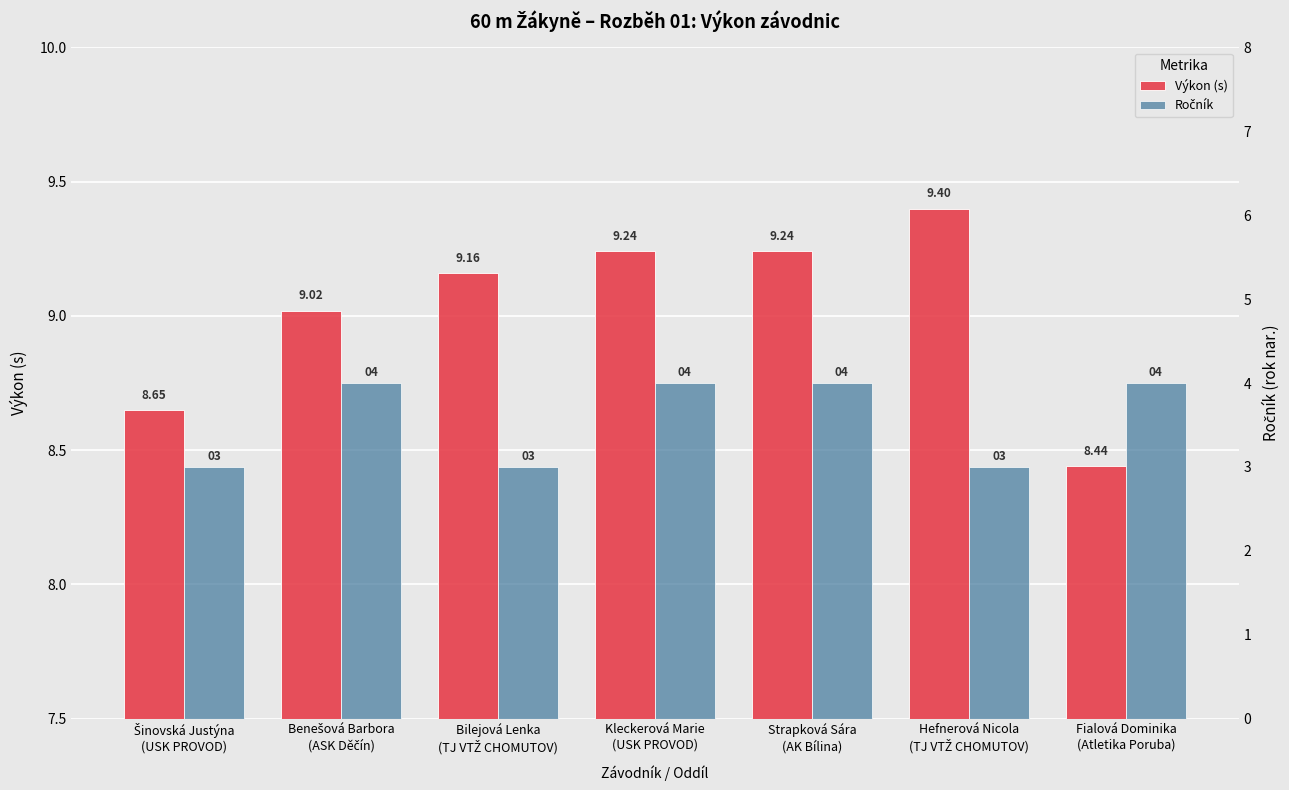

What position from the right is Benešová Barbora
(ASK Děčín)?

6